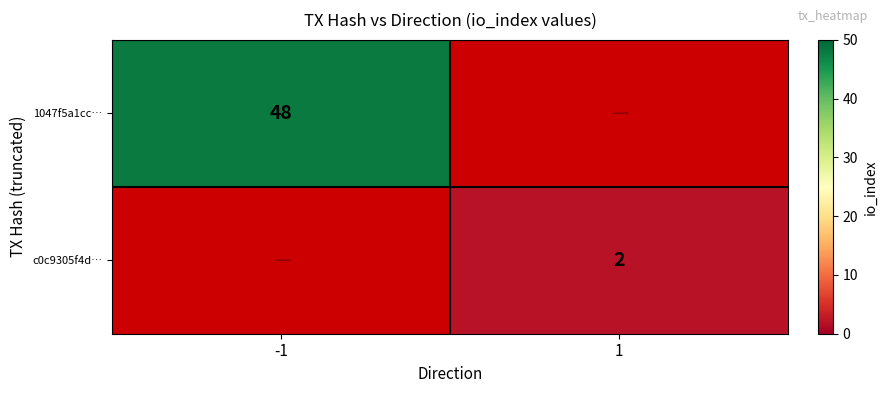

The value of c0c9305f4d… at 1 is 3. True or false?

False